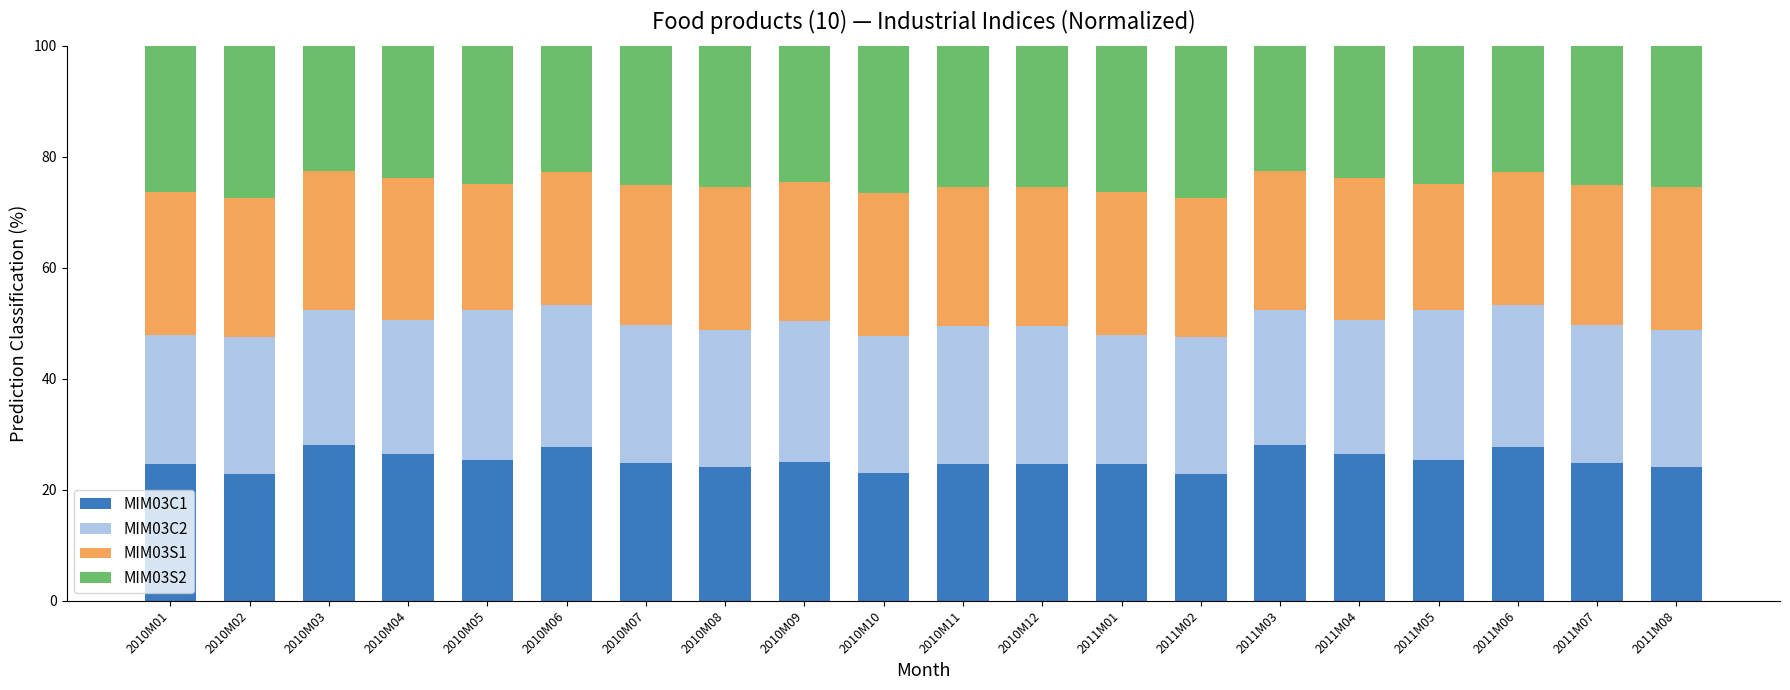

What is the difference between the MIM03C1 values at 2011M03 and 2010M01?

3.4